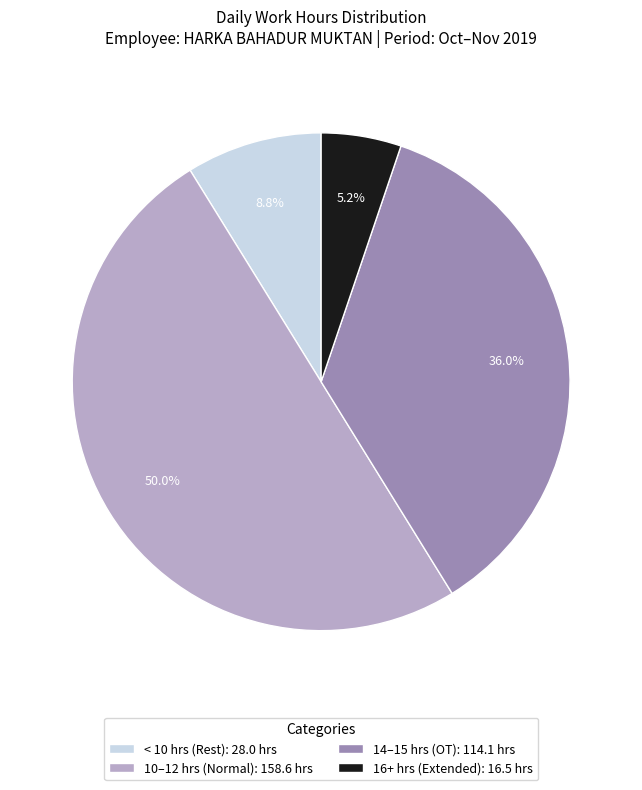

How many slices are in this pie chart?

4